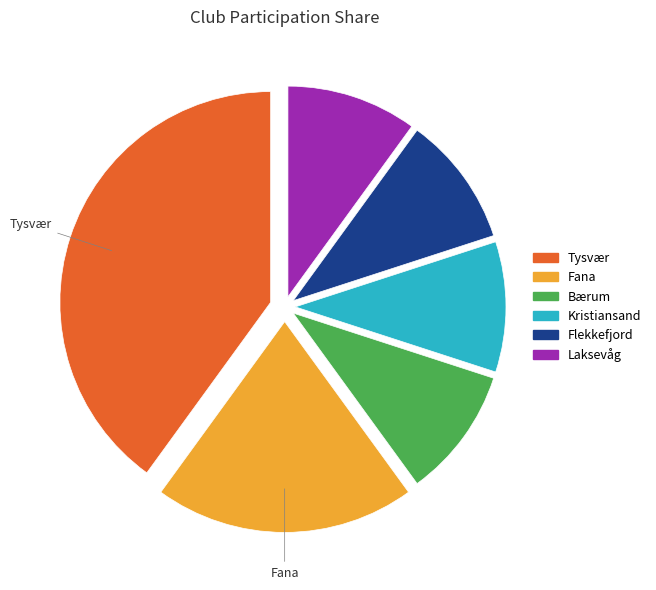

Is there any slice that represents more than half of the pie?

No